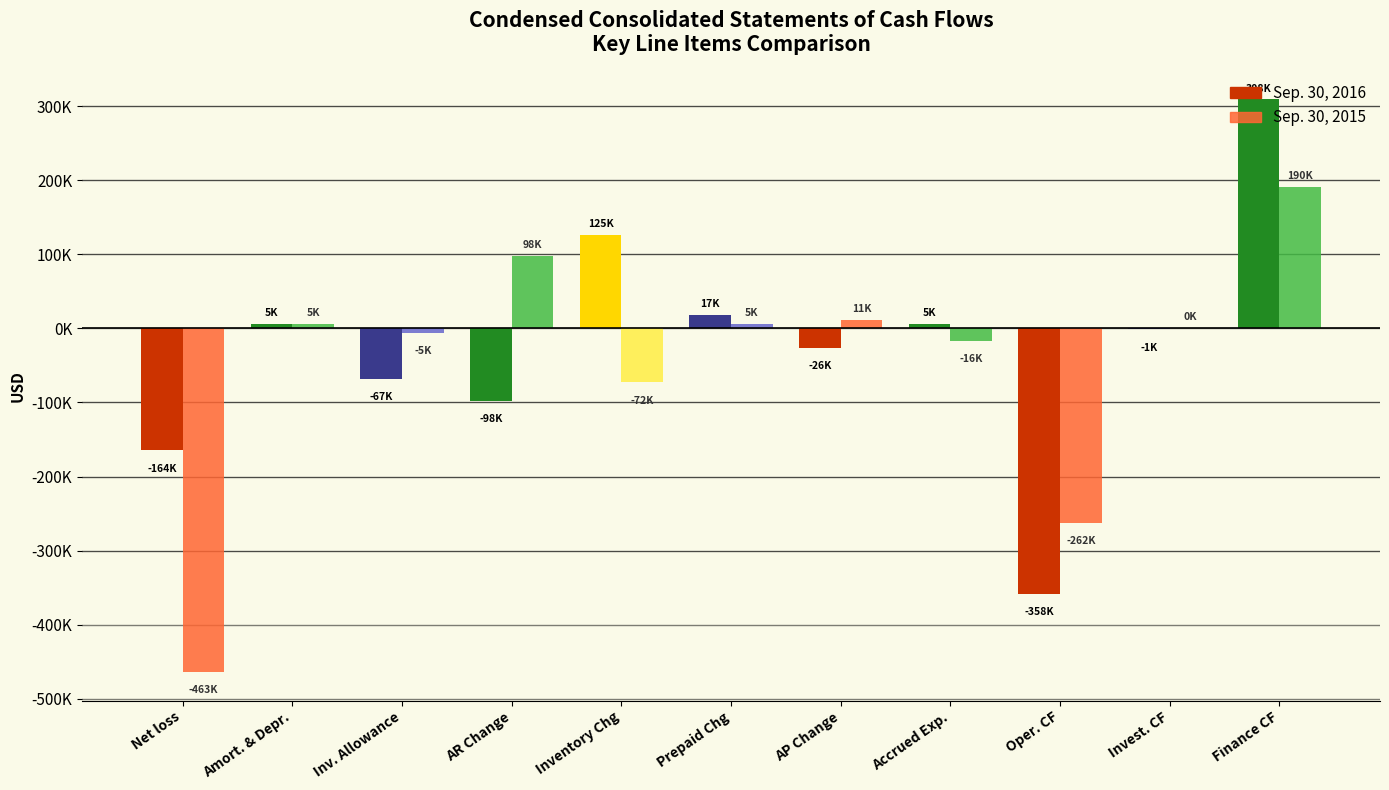

What is the total value across all series at Oper. CF?

-620992